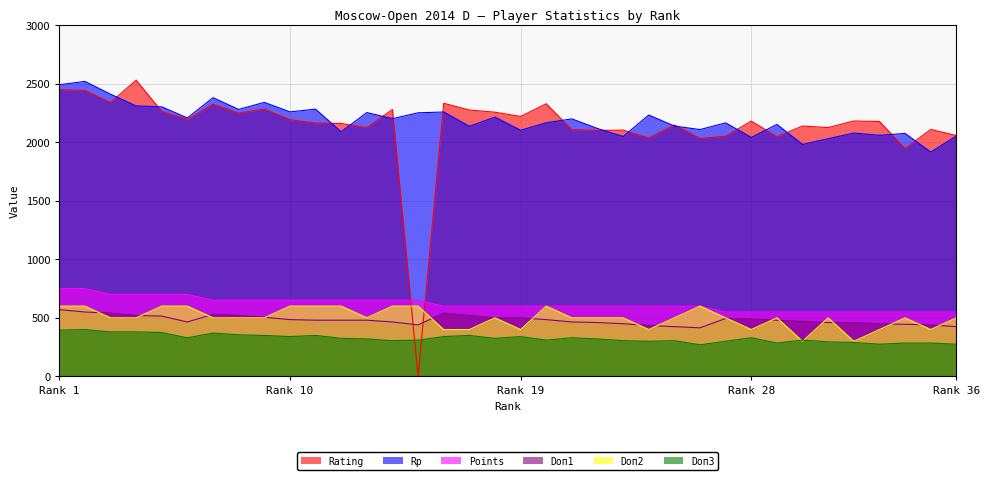

Rank the series at 23 from lowest to highest value.

Doп3, Doп1, Doп2, Points, Rp, Rating